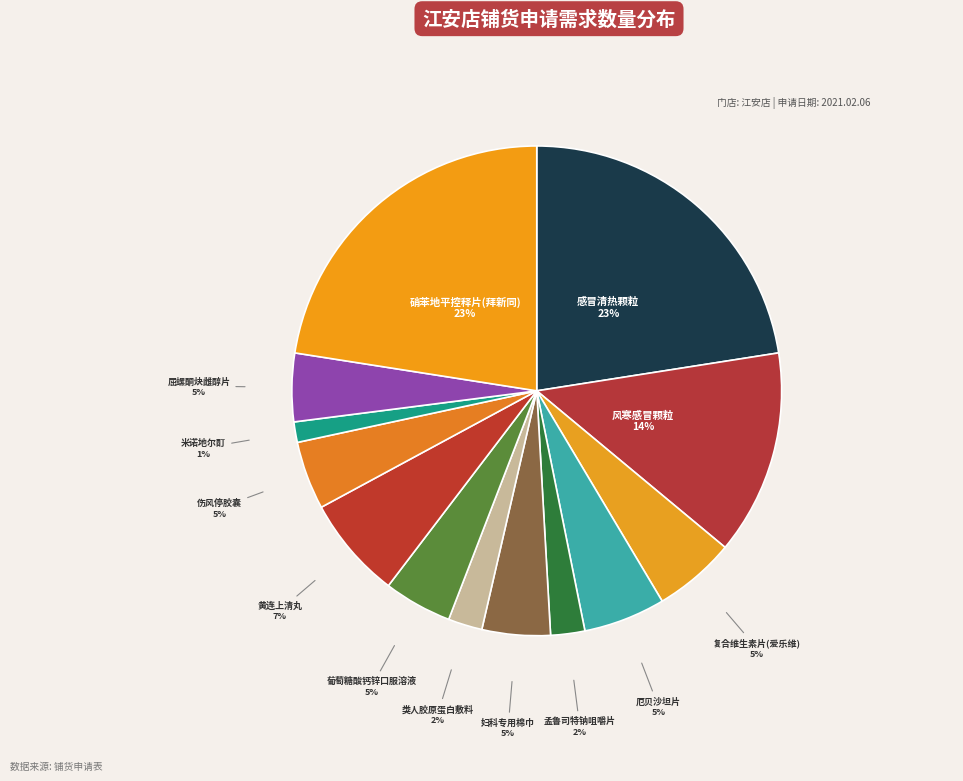

How many segments does this pie chart have?

13